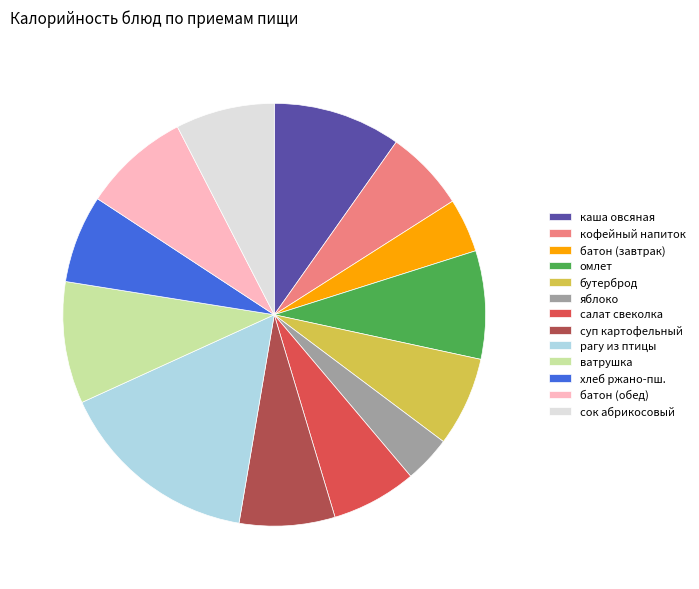

Which slice is the smallest?

яблоко